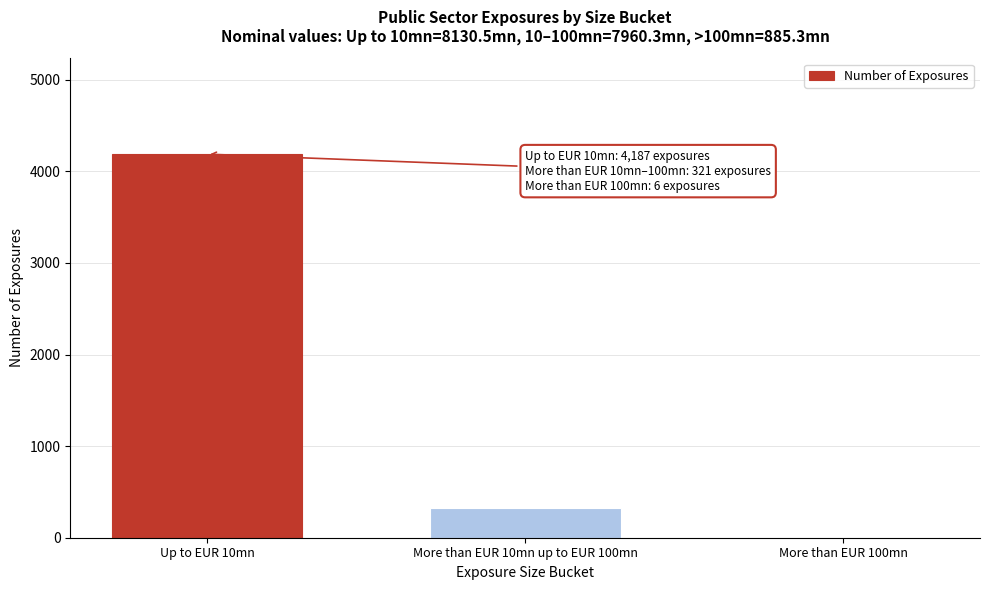

Reading right to left, list all the values displayed in this chart.

More than EUR 100mn=6	More than EUR 10mn up to EUR 100mn=321	Up to EUR 10mn=4187